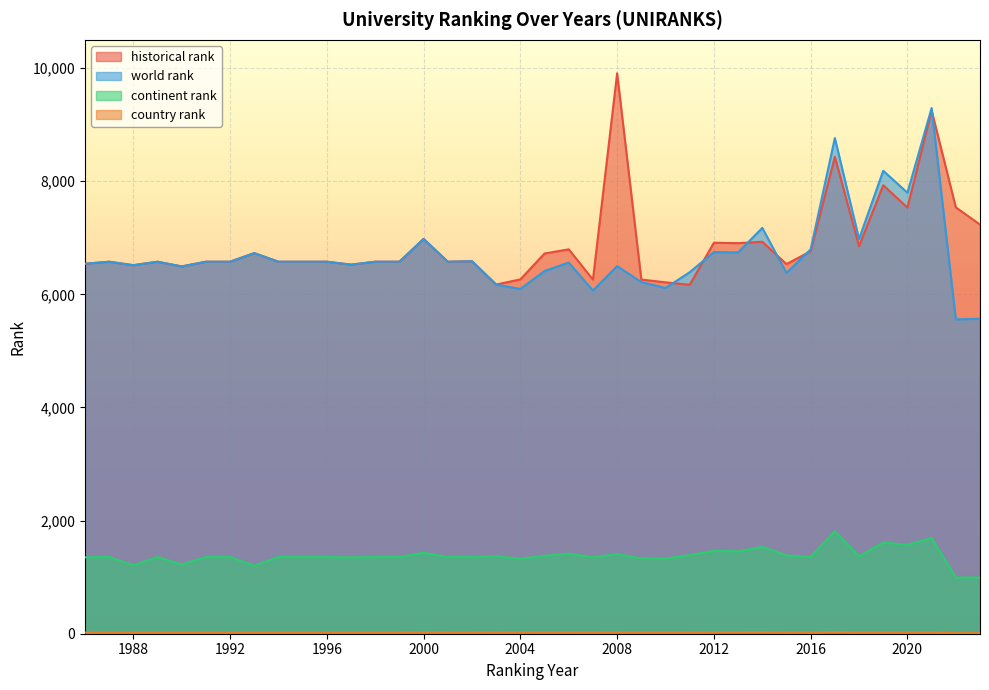

At which category does continent rank reach its first local valley?

1988